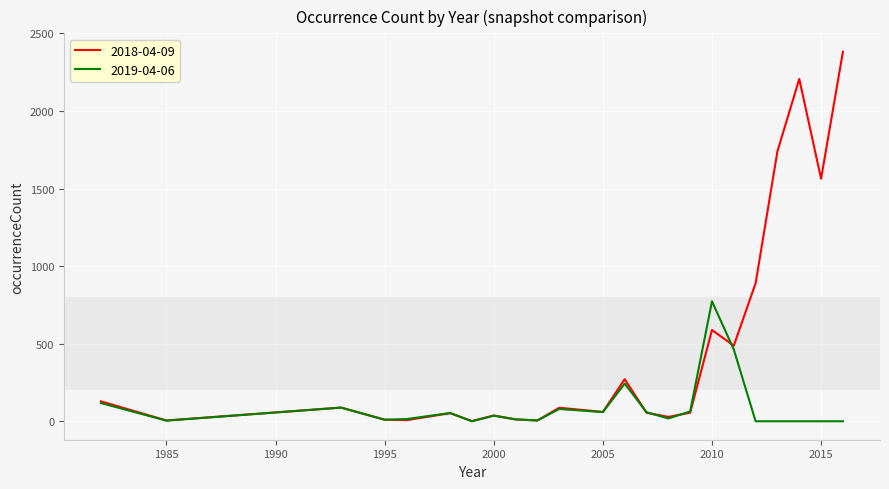

List the series in order of their peak value, lowest first.

2019-04-06, 2018-04-09